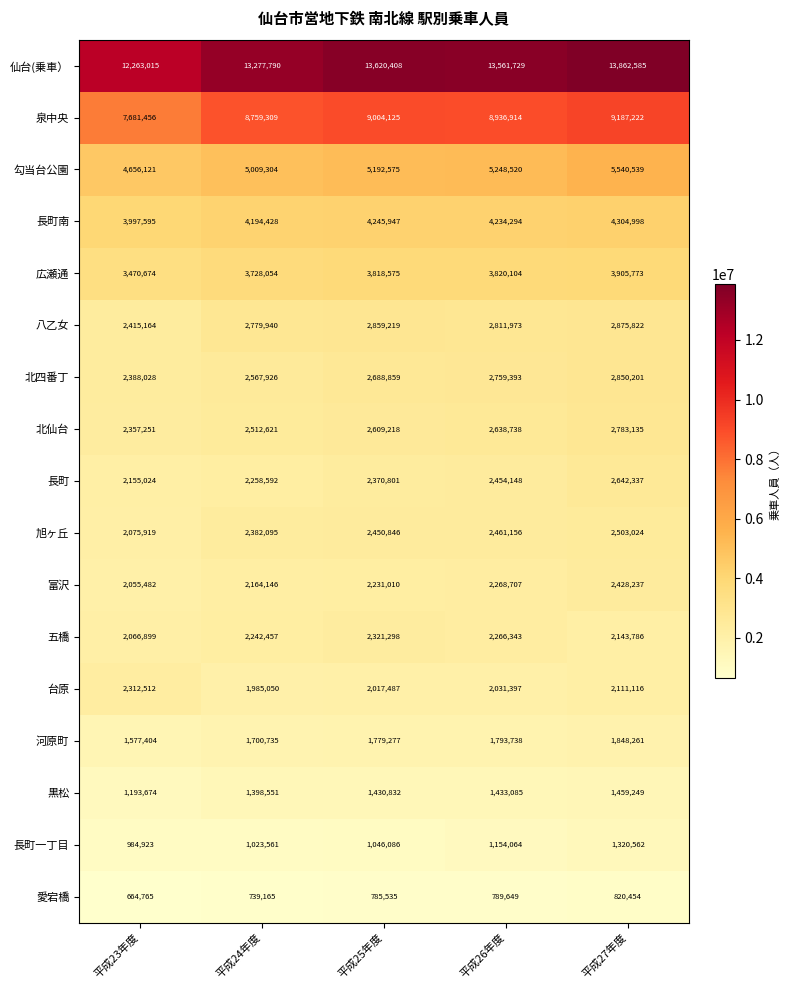

Which series has the widest spread of values?

仙台(乗車）